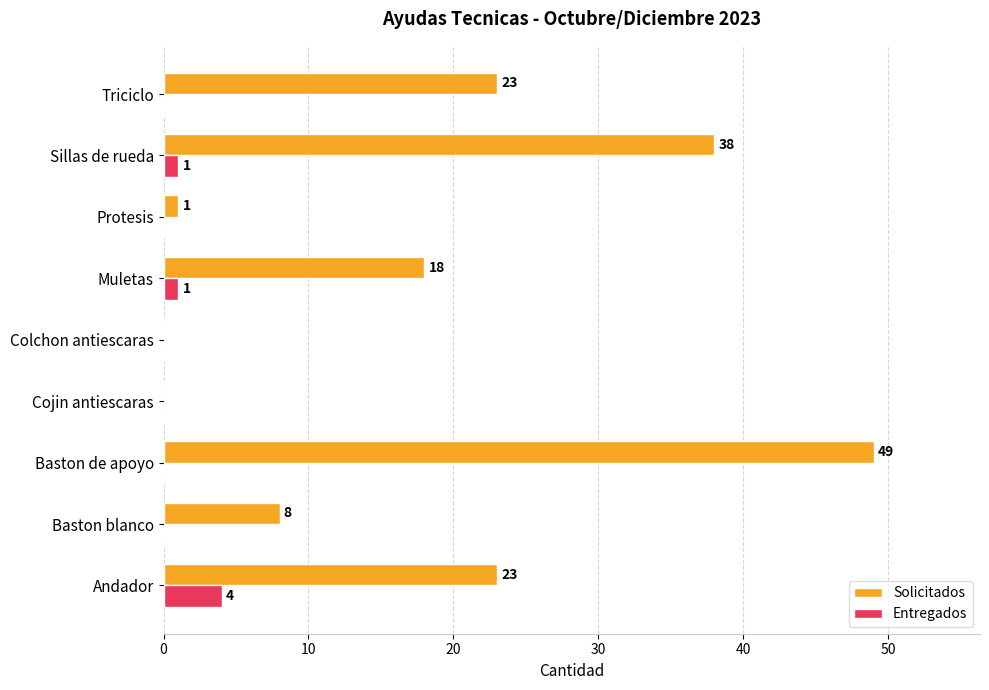

Between Colchon antiescaras and Protesis, which series saw the biggest shift?

Solicitados